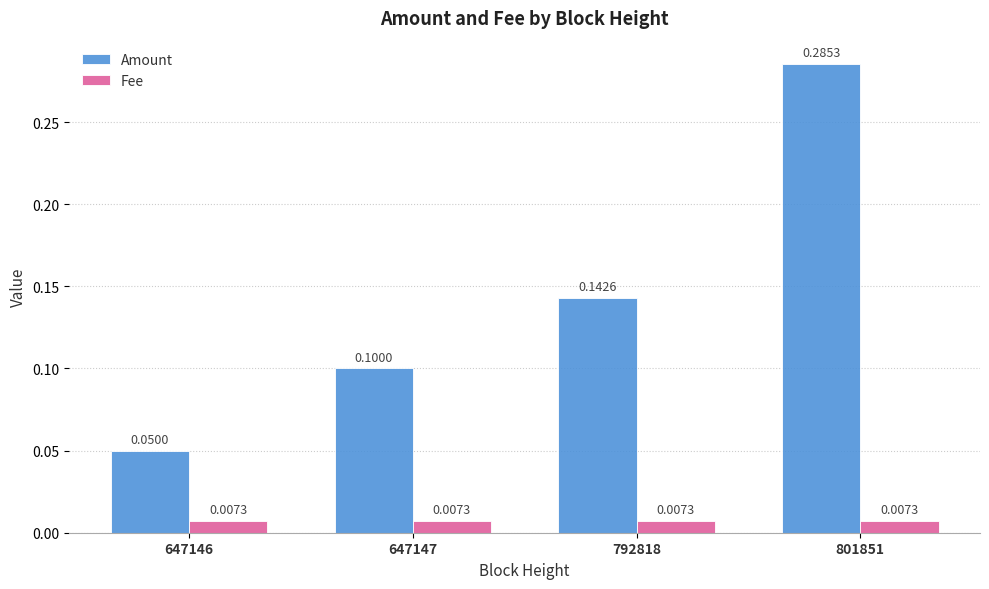

At how many categories does at least one series exceed 0?

4